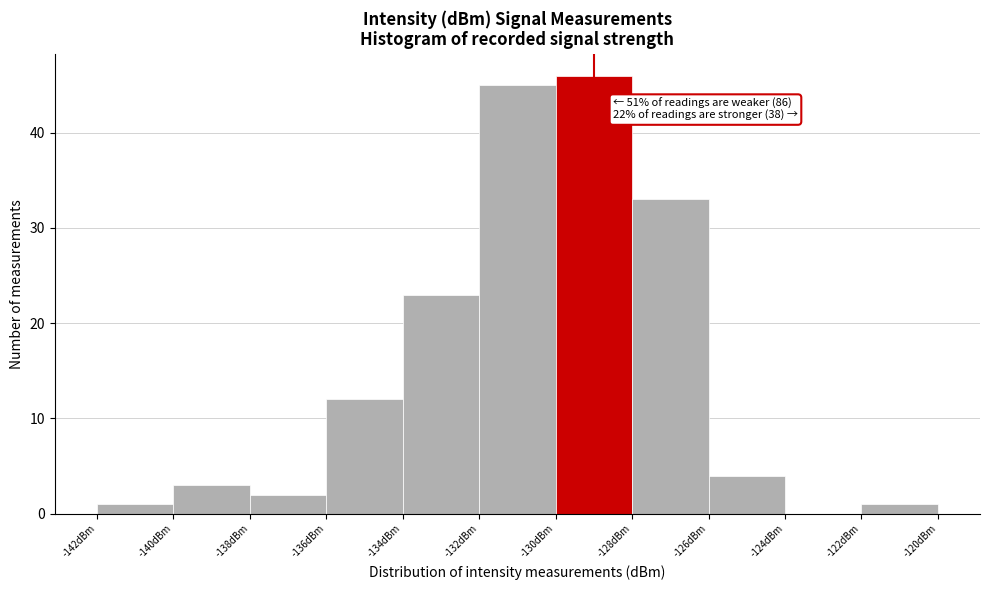

Over which range of the x-axis is the bar tallest?

-130 to -128